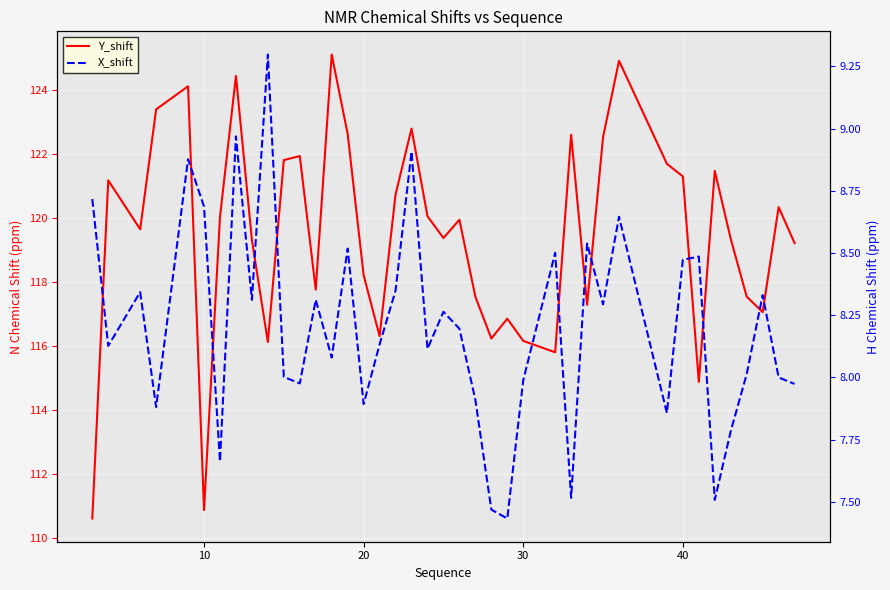

What is the value of the Y_shift point at the 20th from the left?

120.1